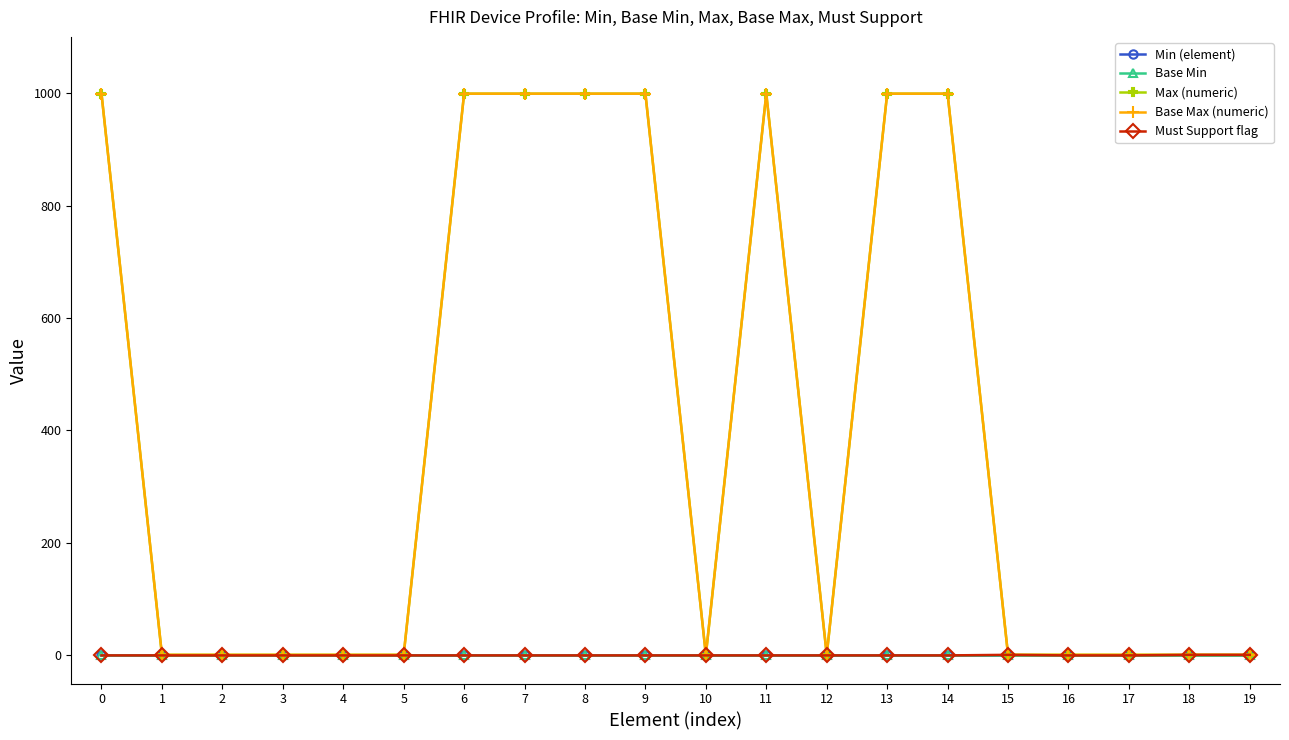

Is this an area chart (filled region under the line)?

No